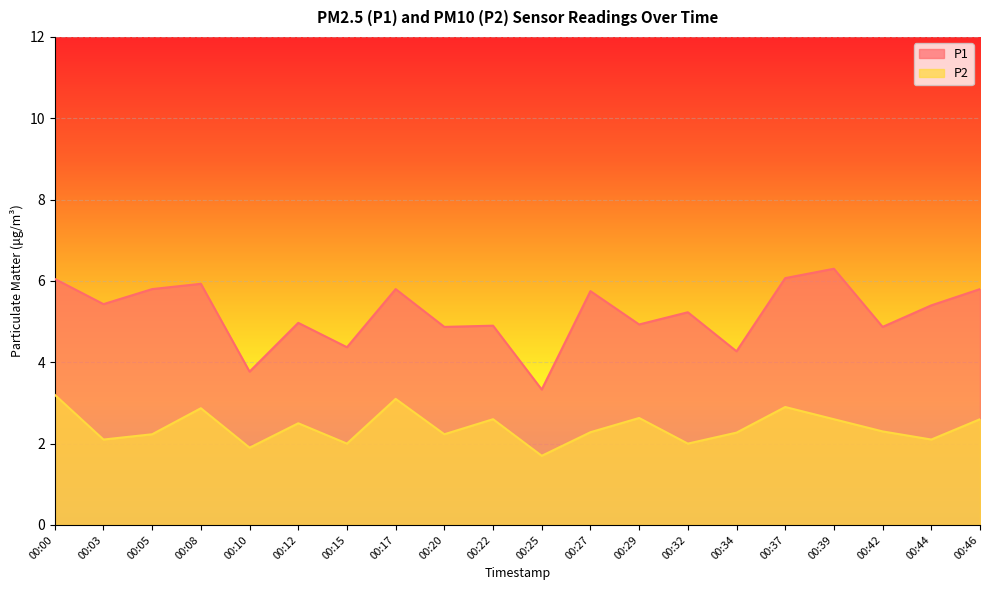

Which series has the largest total across all categories?

P1